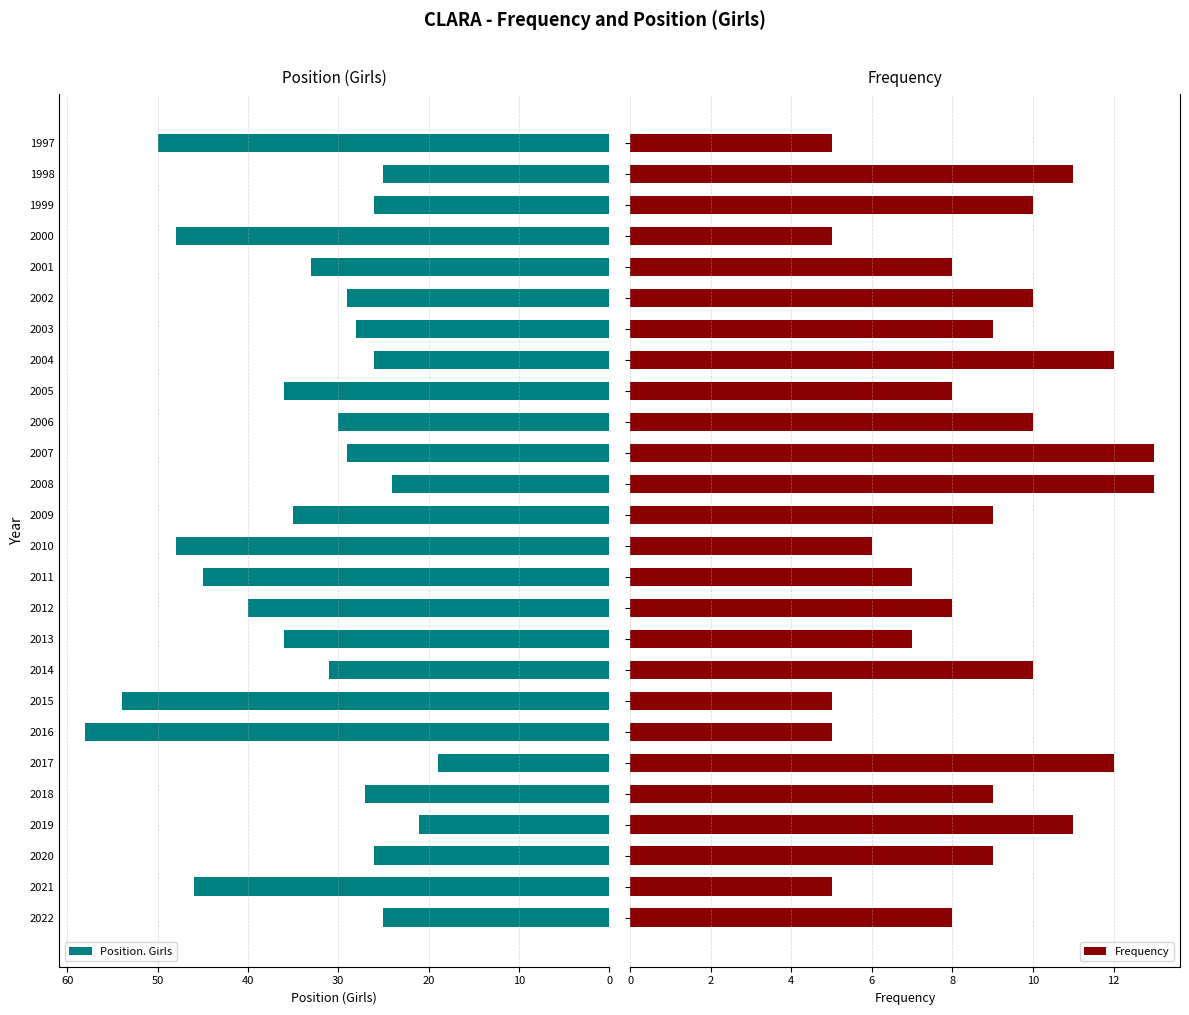

How many distinct data groups are displayed?

2